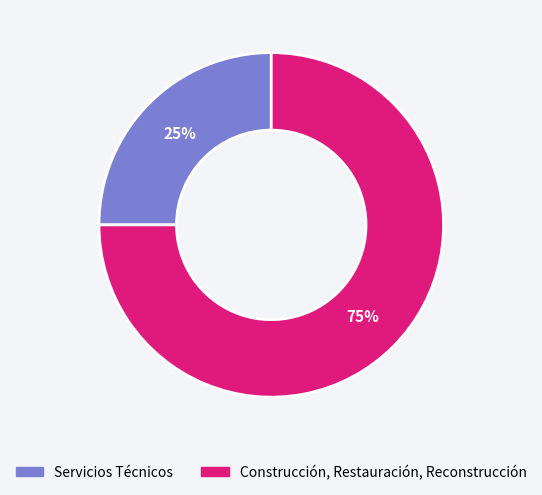

How many slices are in this pie chart?

2